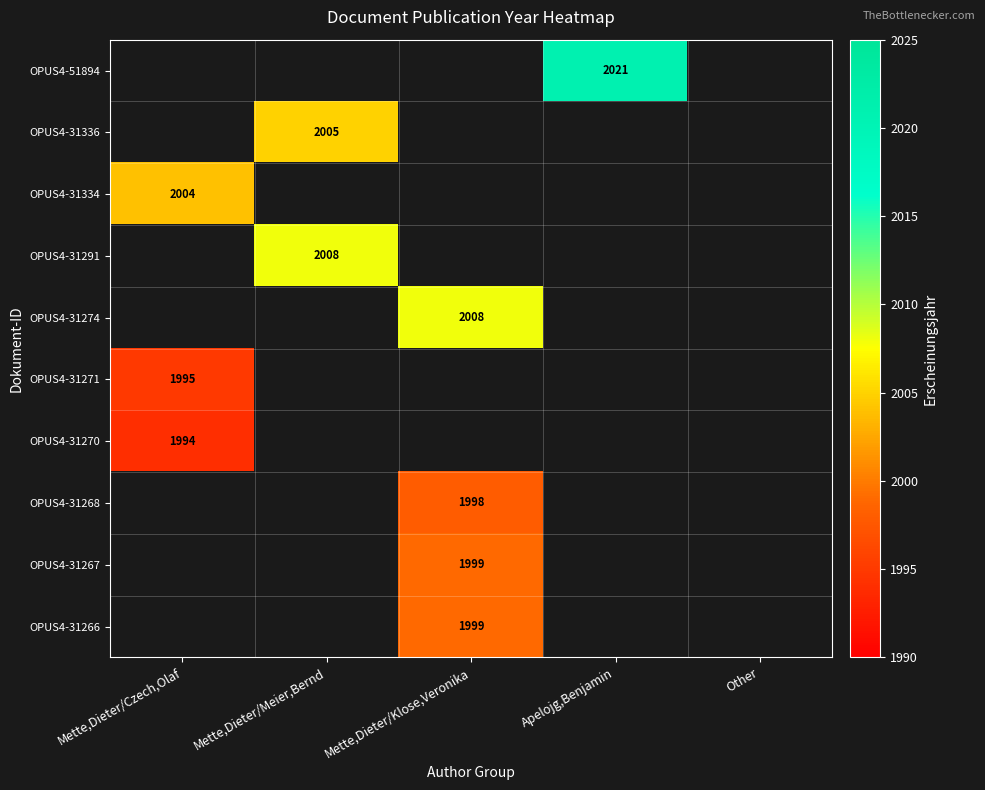

True or false: OPUS4-31271 has a value of 3026 at Mette,Dieter/Czech,Olaf.

False